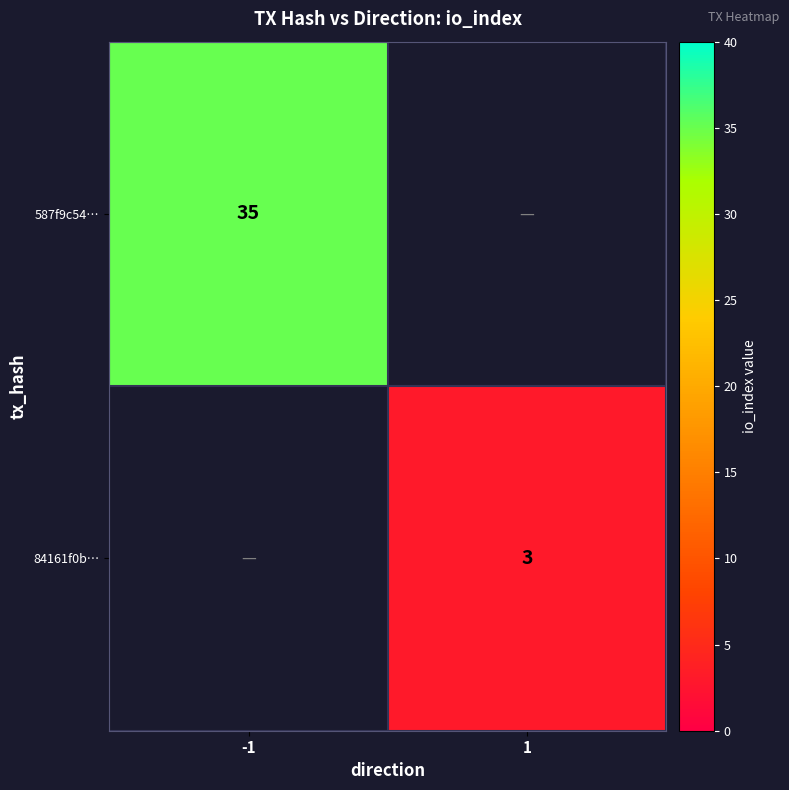

True or false: 587f9c54… has a value of 35 at -1.

True